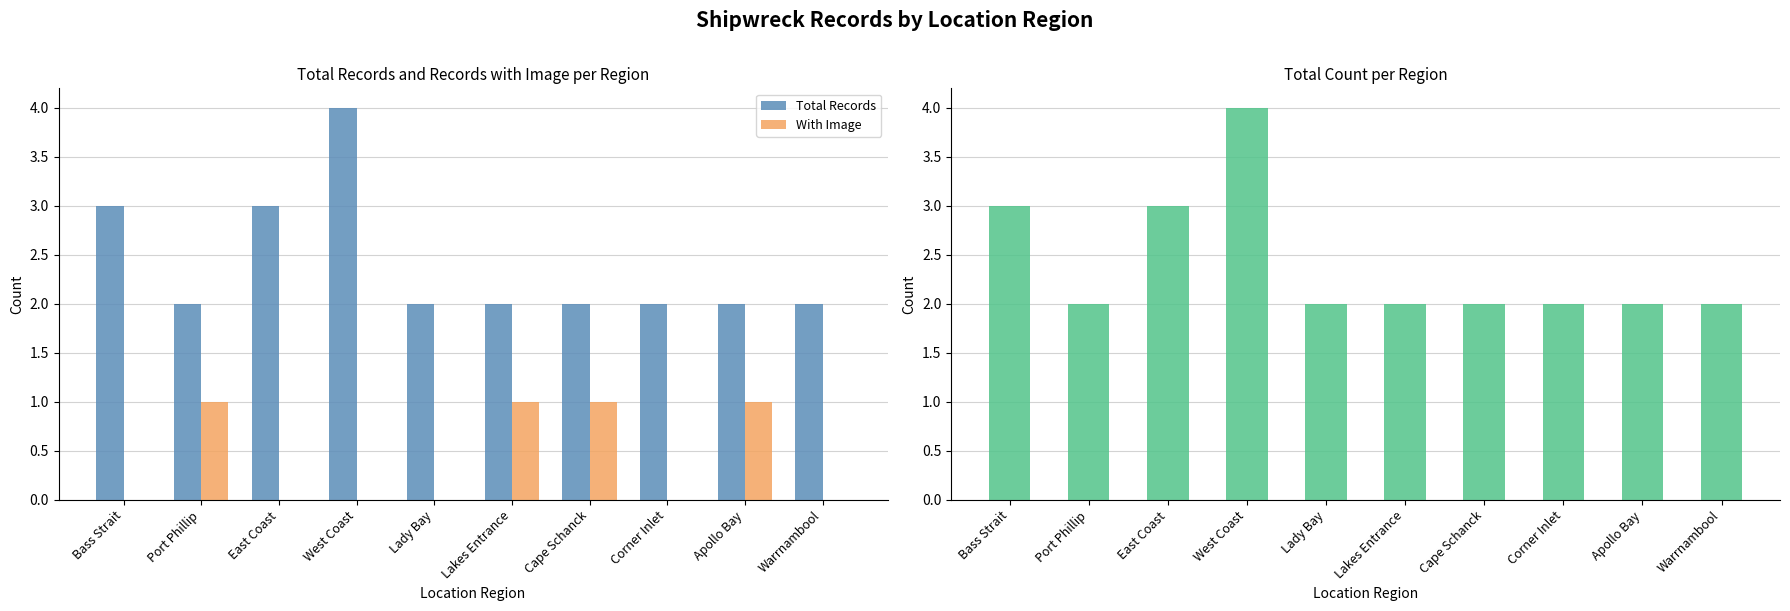

Which series has the largest total across all categories?

Total Records